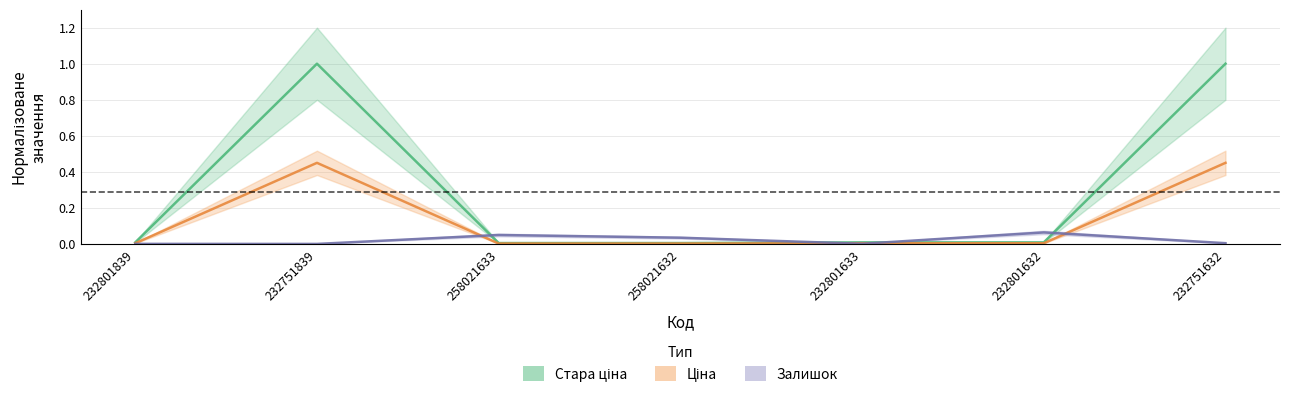

At which category does Залишок reach its first local peak?

258021633